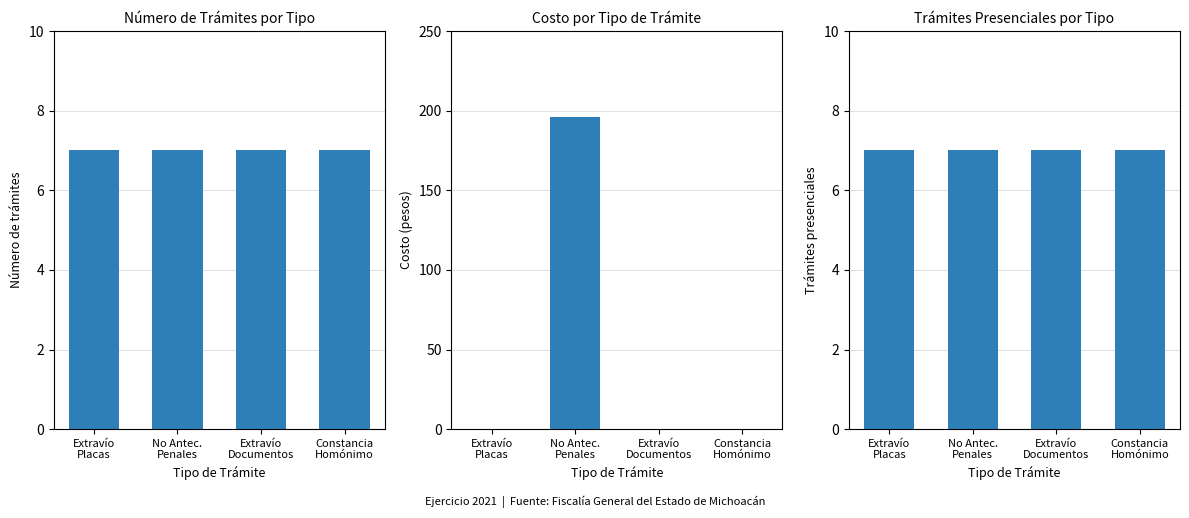

Between Constancia
Homónimo and No Antec.
Penales, which is larger?

Constancia
Homónimo